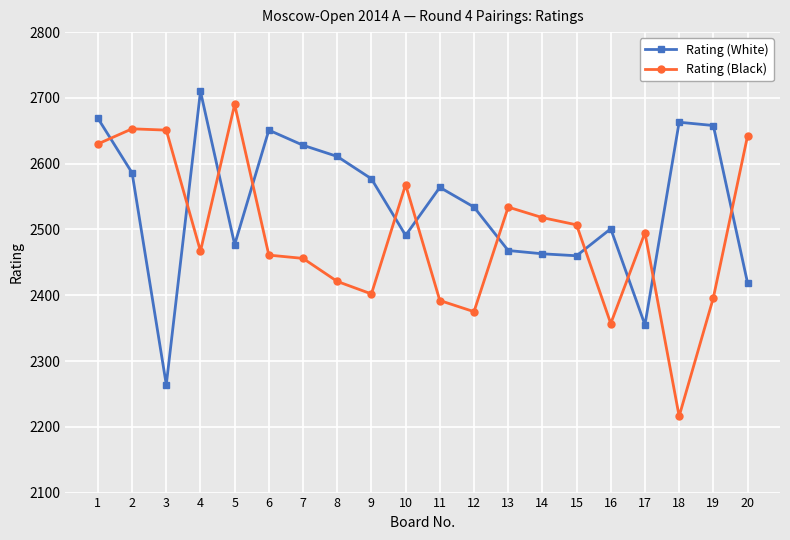

Is the value of Rating (Black) at 12 greater than the value of Rating (White) at 18?

No